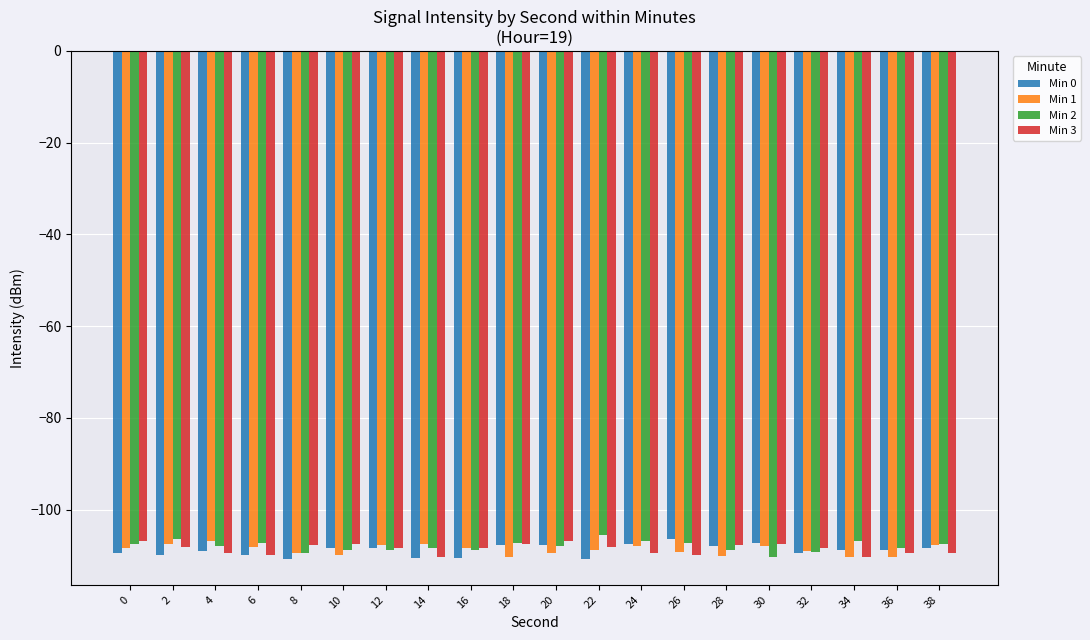

Rank the series by their average value, from highest to lowest.

Min 2, Min 3, Min 1, Min 0